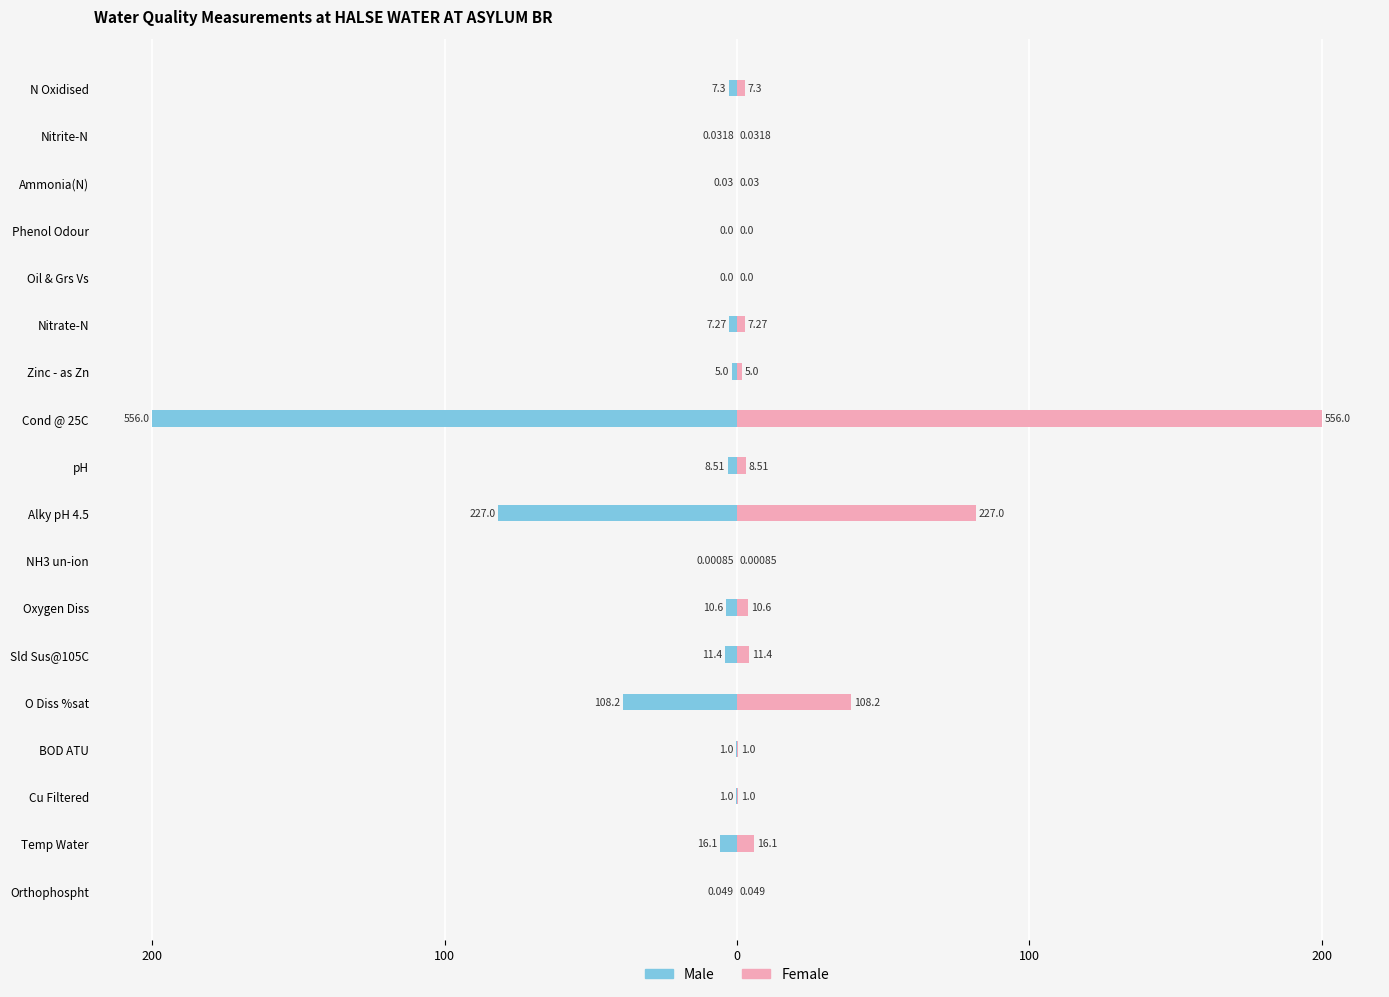

What is the difference between the second highest and second lowest values in the Female series?

81.7